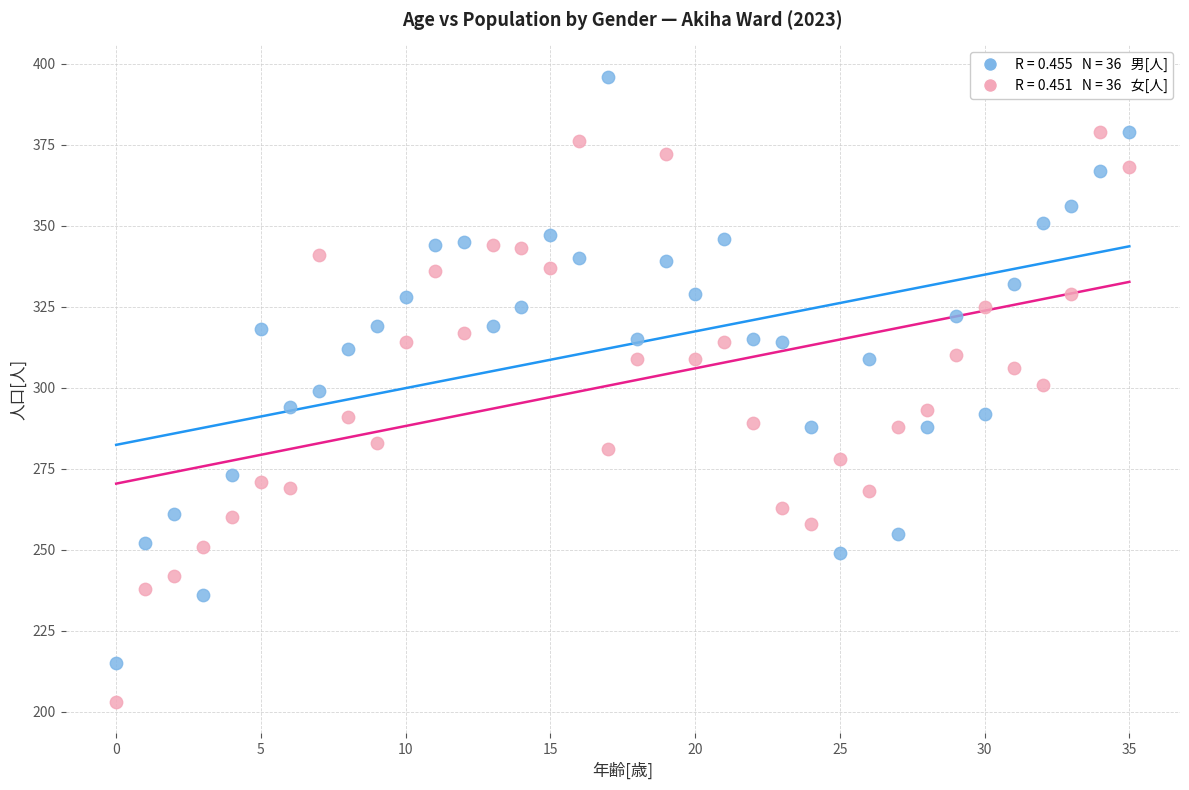

Across all data points, what is the range of Y values (max minus min)?

193